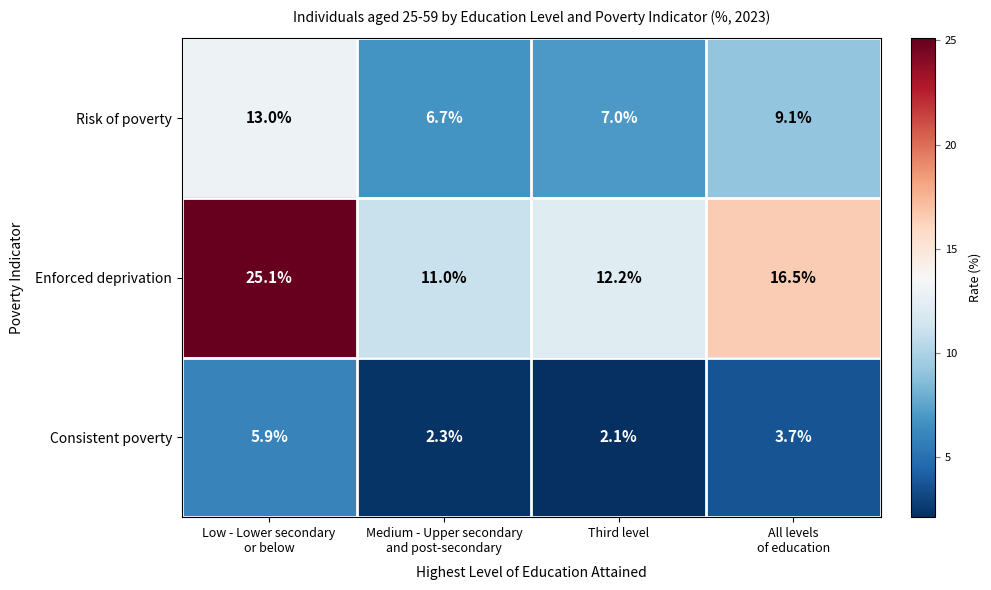

Reading right to left, extract all data points from this chart.

Risk of poverty: 9.1	7.0	6.7	13.0
Enforced deprivation: 16.5	12.2	11.0	25.1
Consistent poverty: 3.7	2.1	2.3	5.9